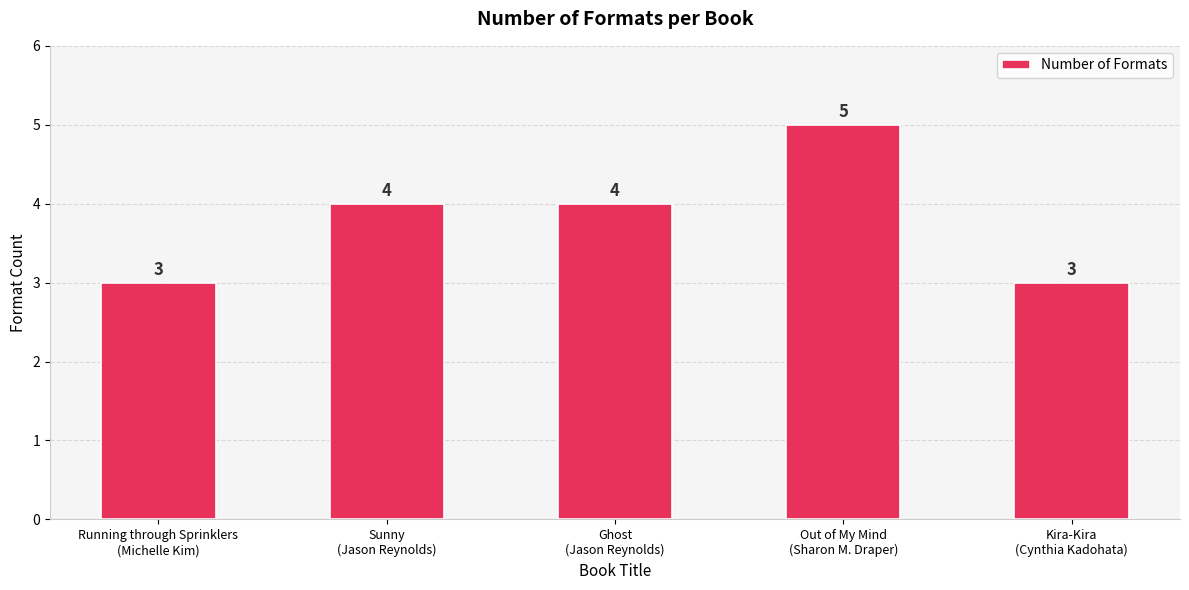

What is the value of the 5th bar from the left?

3